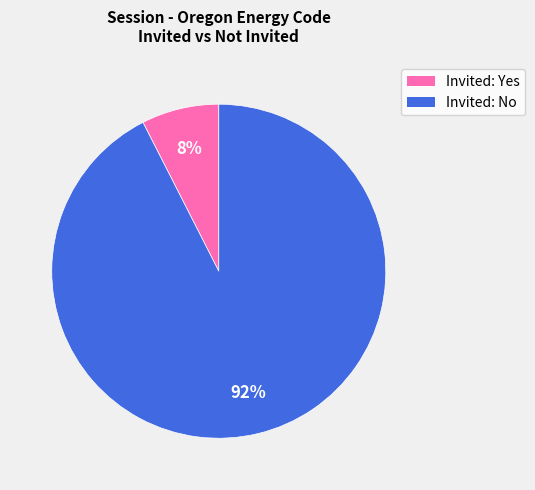

How many segments does this pie chart have?

2